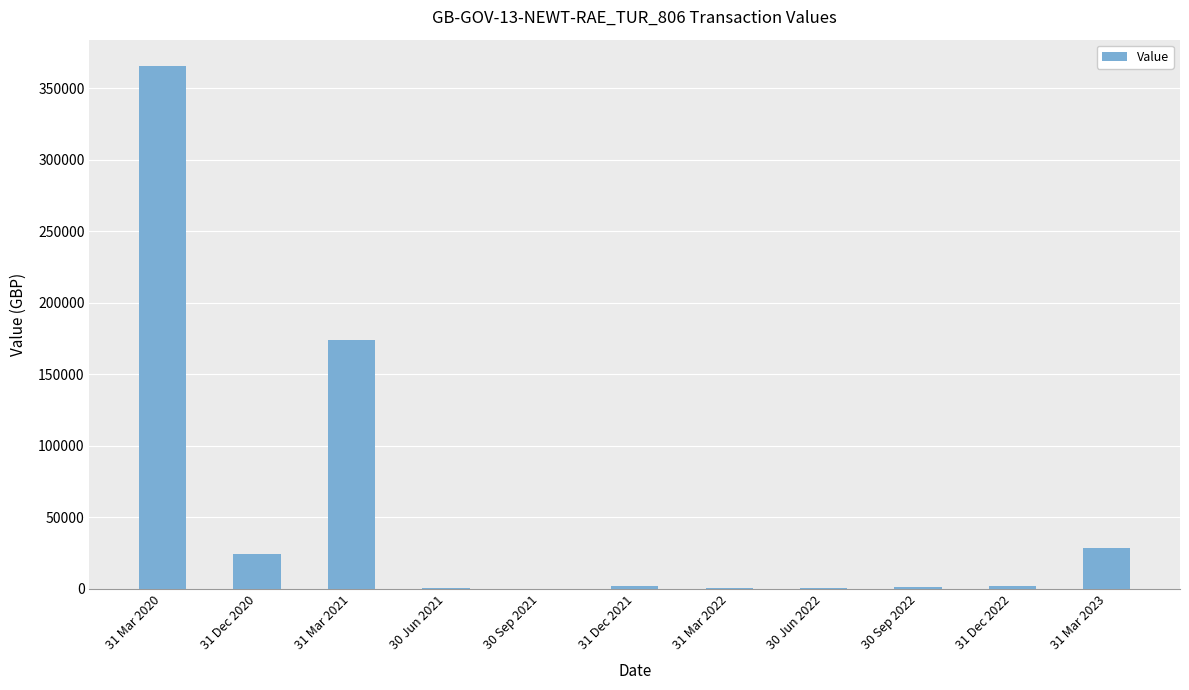

What is the sum of all values?

599289.2